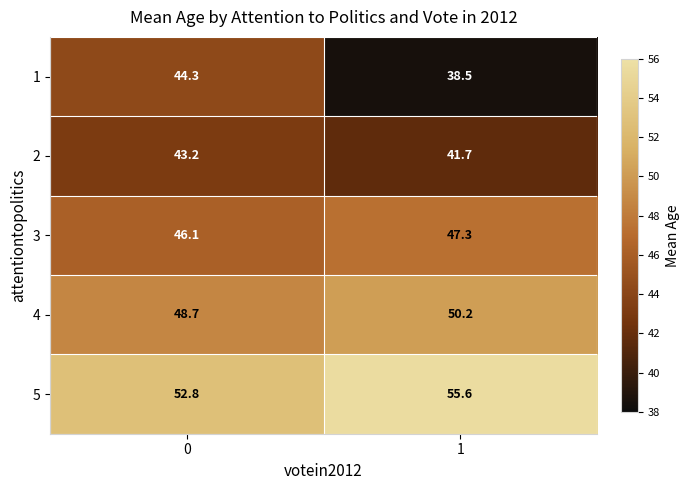

What is the difference between the highest and lowest values at 0?

9.6